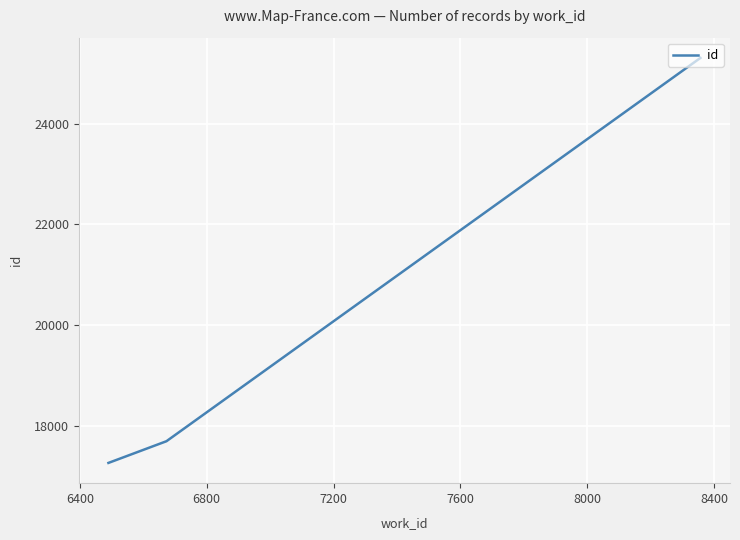

How many lines are shown in the chart?

1